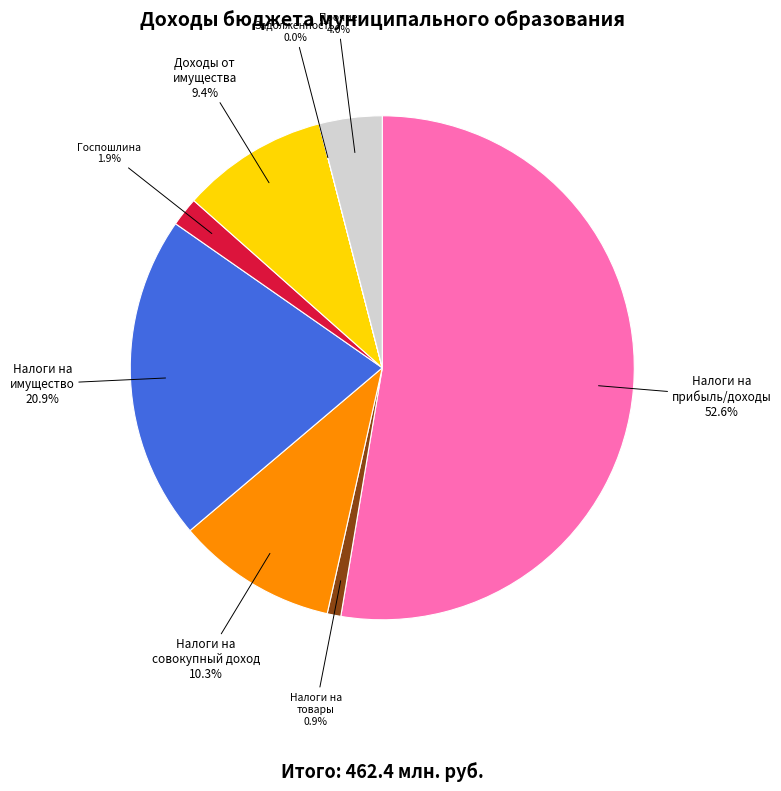

Which has a higher value, Налоги на прибыль/доходы or Налоги на имущество?

Налоги на прибыль/доходы